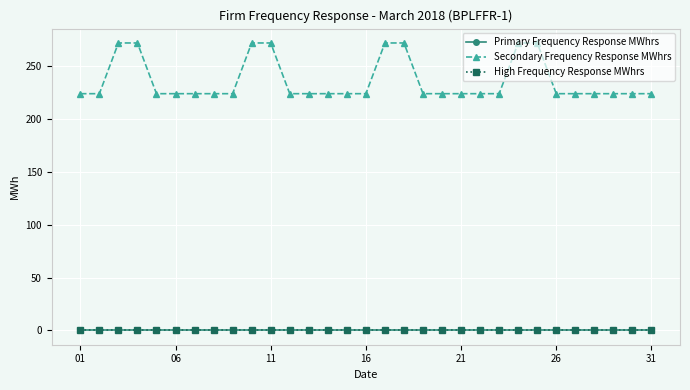

At how many categories does at least one series exceed 7?

31